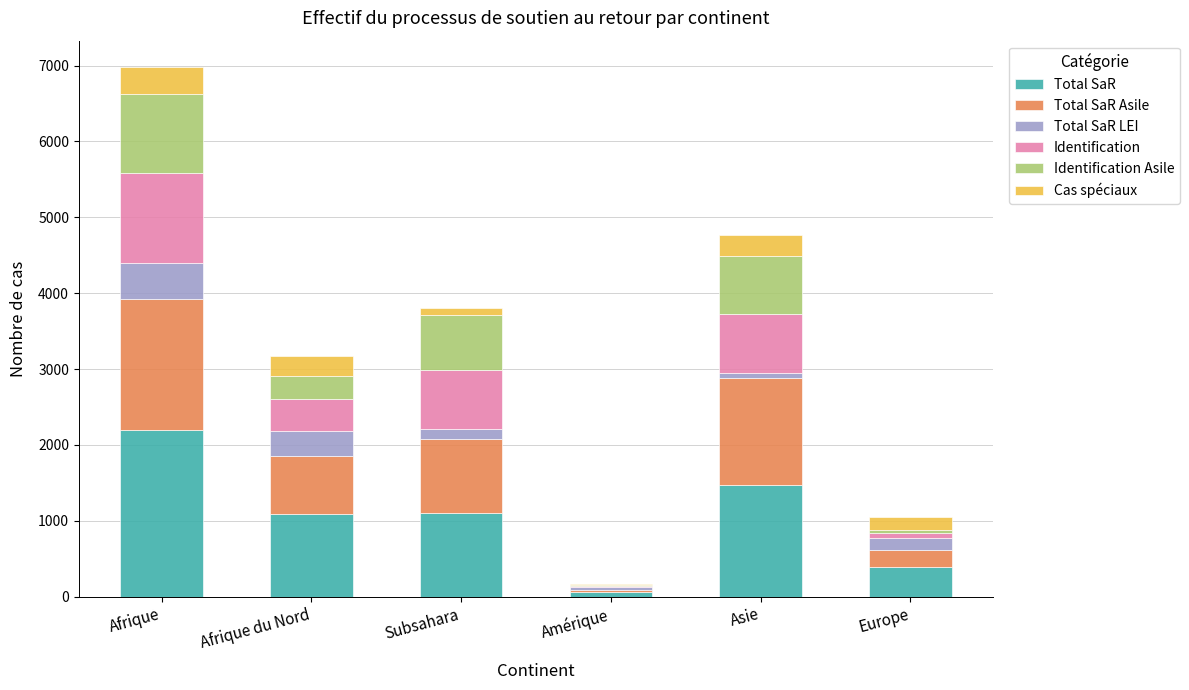

What is the total value across all series at Europe?

1055